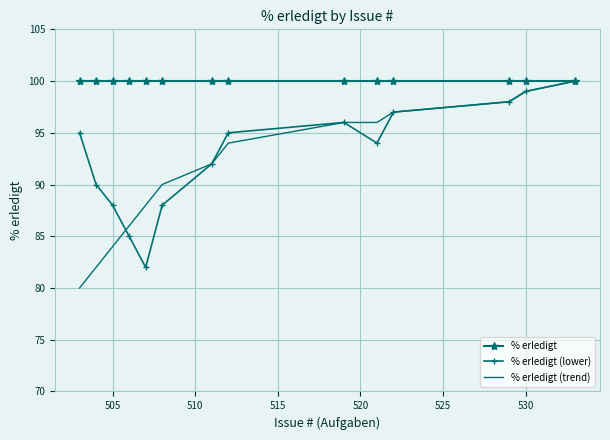

Which series has the largest total across all categories?

% erledigt